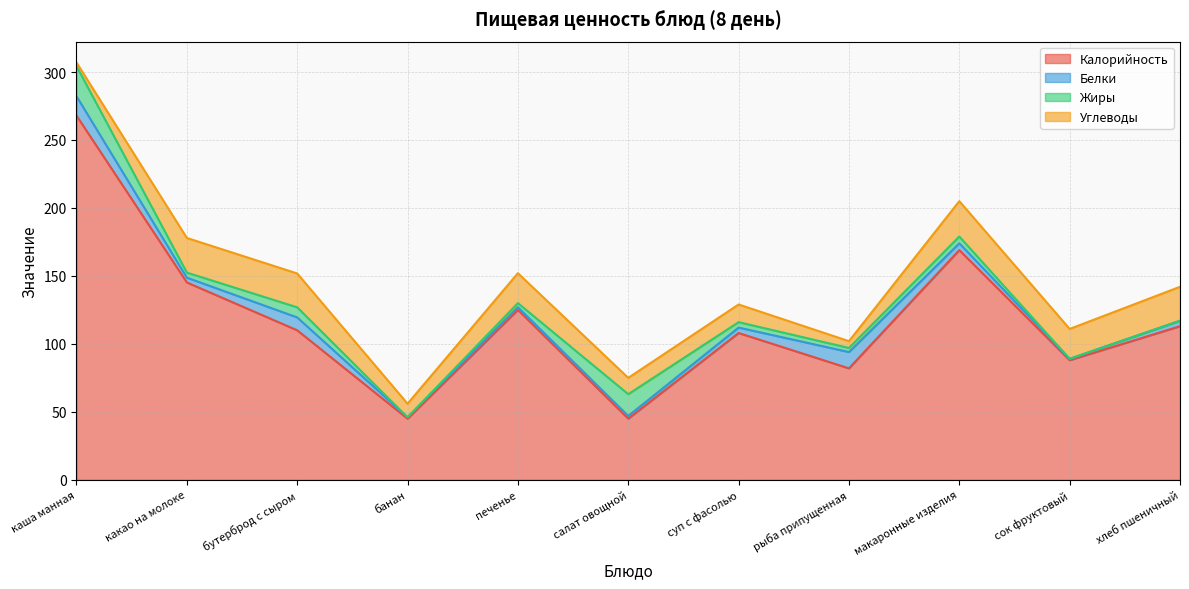

Reading left to right, extract all data points from this chart.

Калорийность: каша манная=267.9	какао на молоке=145.2	бутерброд с сыром=110.0	банан=45.0	печенье=125.0	салат овощной=45.0	суп с фасолью=108.0	рыба припущенная=82.0	макаронные изделия=169.0	сок фруктовый=88.0	хлеб пшеничный=113.0
Белки: каша манная=14.3	какао на молоке=3.5	бутерброд с сыром=9.5	банан=1.0	печенье=2.0	салат овощной=2.0	суп с фасолью=4.0	рыба припущенная=12.0	макаронные изделия=5.0	сок фруктовый=1.0	хлеб пшеничный=4.0
Жиры: каша манная=22.2	какао на молоке=3.7	бутерброд с сыром=7.4	банан=0.0	печенье=3.0	салат овощной=16.0	суп с фасолью=4.0	рыба припущенная=3.0	макаронные изделия=5.0	сок фруктовый=0.0	хлеб пшеничный=0.0
Углеводы: каша манная=2.6	какао на молоке=25.5	бутерброд с сыром=24.9	банан=10.0	печенье=22.0	салат овощной=12.0	суп с фасолью=13.0	рыба припущенная=5.0	макаронные изделия=26.0	сок фруктовый=22.0	хлеб пшеничный=25.0